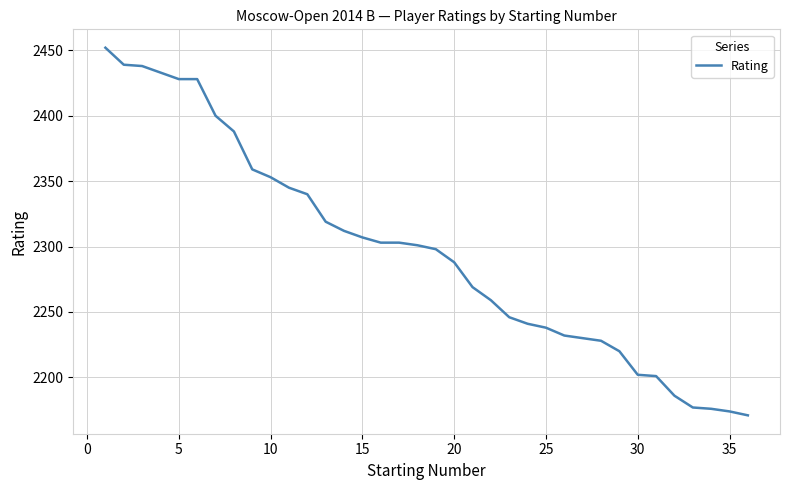

What is the maximum value shown in the chart?

2452